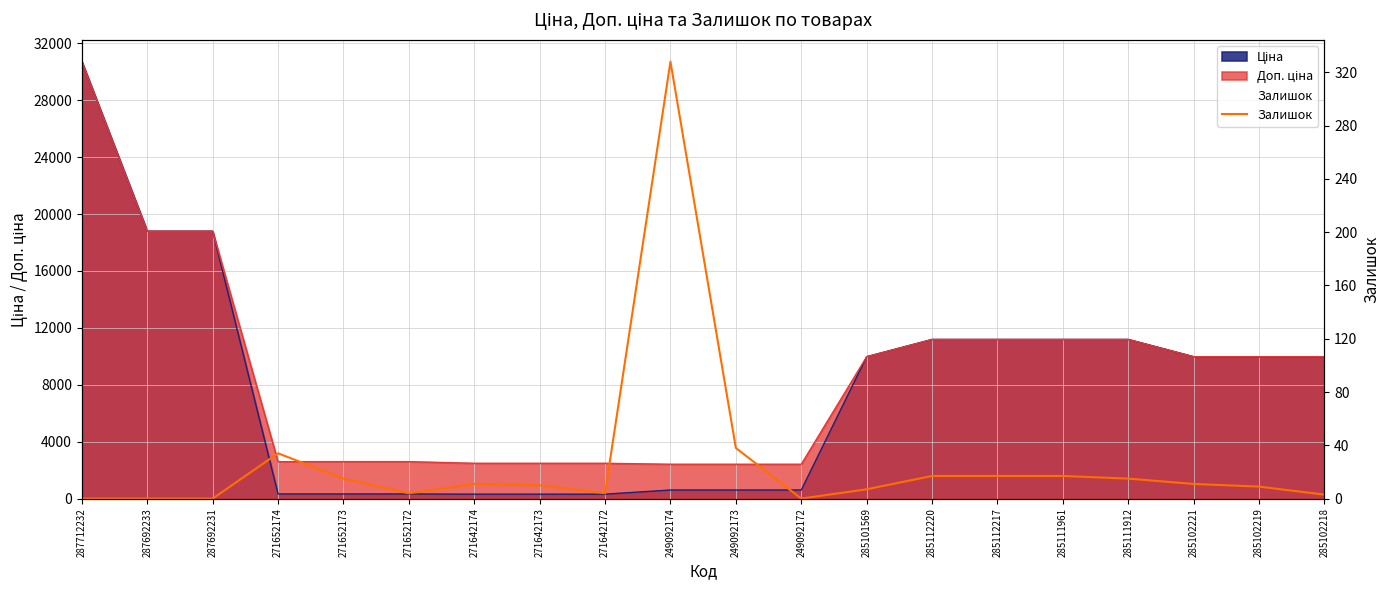

At which category does the data reach its first local peak?

271652174